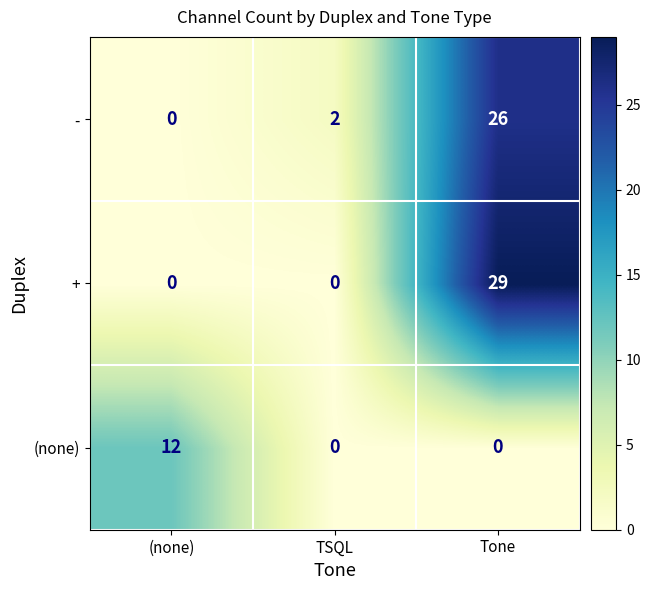

Count the number of categories in the chart.

3